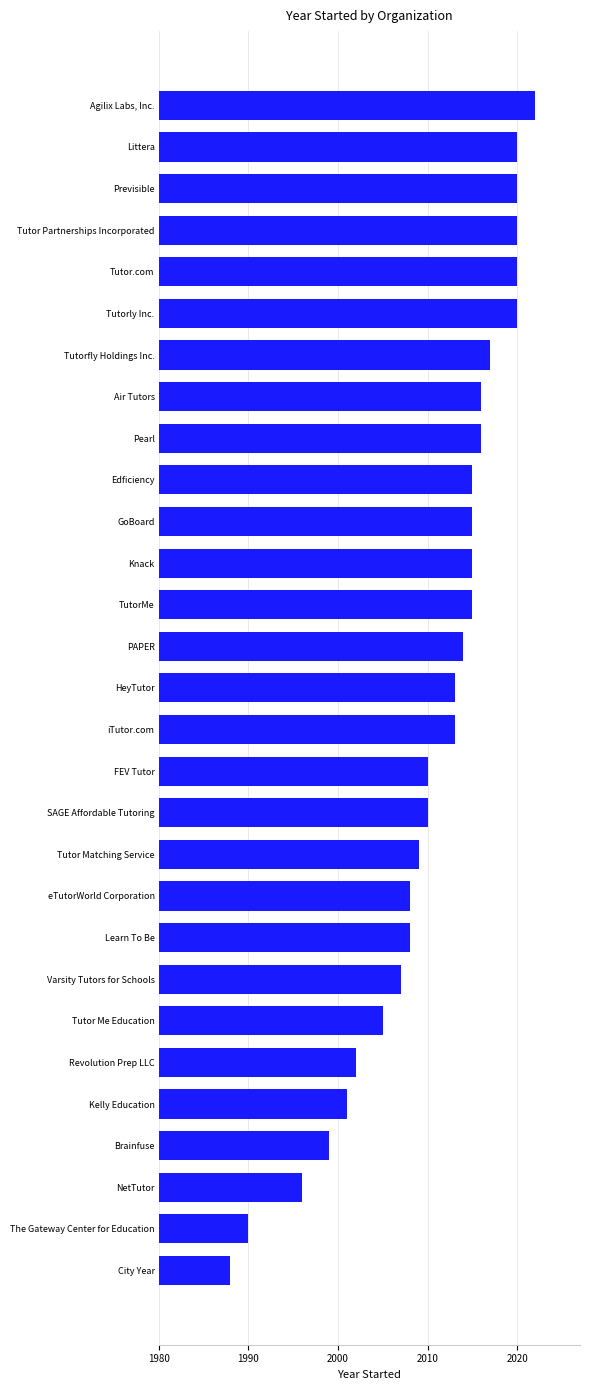

Between Previsible and Brainfuse, which is larger?

Previsible